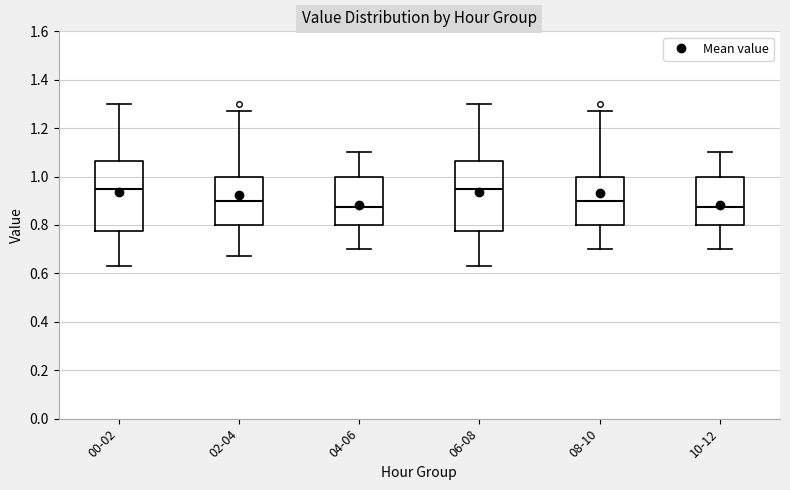

Reading left to right, transcribe this box plot: for each box, give where its median line is, the range the box spans, and where its two whiskers end, as read against the y-axis. The values are not printed on the chart, so give them approximately, as read against the axis.

00-02: median 0.96, box 0.78 to 1.06, whiskers 0.64 to 1.30
02-04: median 0.90, box 0.80 to 1.00, whiskers 0.68 to 1.28
04-06: median 0.88, box 0.80 to 1.00, whiskers 0.70 to 1.10
06-08: median 0.96, box 0.78 to 1.06, whiskers 0.64 to 1.30
08-10: median 0.90, box 0.80 to 1.00, whiskers 0.70 to 1.28
10-12: median 0.88, box 0.80 to 1.00, whiskers 0.70 to 1.10